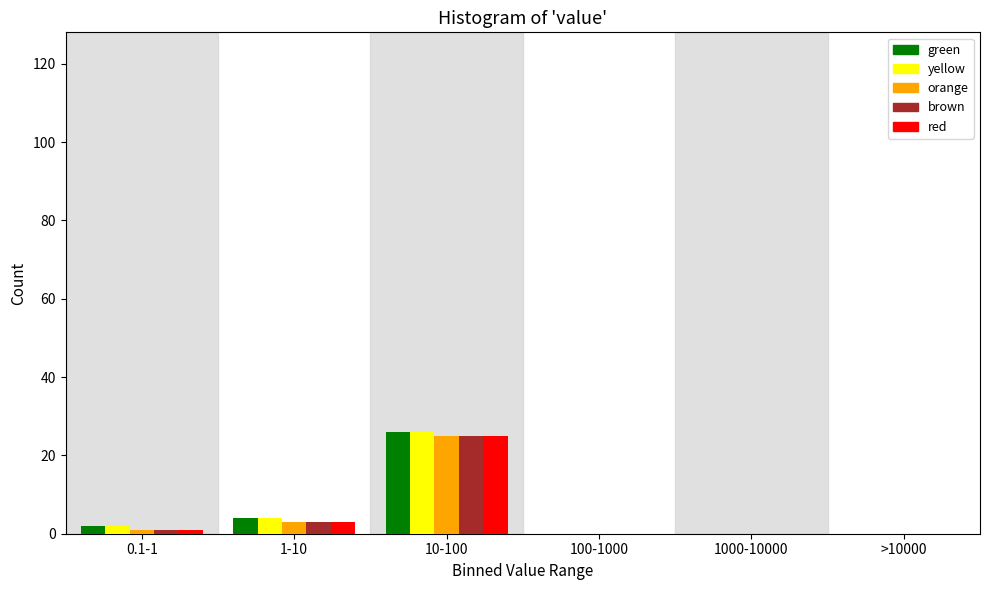

Reading right to left, transcribe all the data shown in this chart.

green: >10000=0	1000-10000=0	100-1000=0	10-100=26	1-10=4	0.1-1=2
yellow: >10000=0	1000-10000=0	100-1000=0	10-100=26	1-10=4	0.1-1=2
orange: >10000=0	1000-10000=0	100-1000=0	10-100=25	1-10=3	0.1-1=1
brown: >10000=0	1000-10000=0	100-1000=0	10-100=25	1-10=3	0.1-1=1
red: >10000=0	1000-10000=0	100-1000=0	10-100=25	1-10=3	0.1-1=1